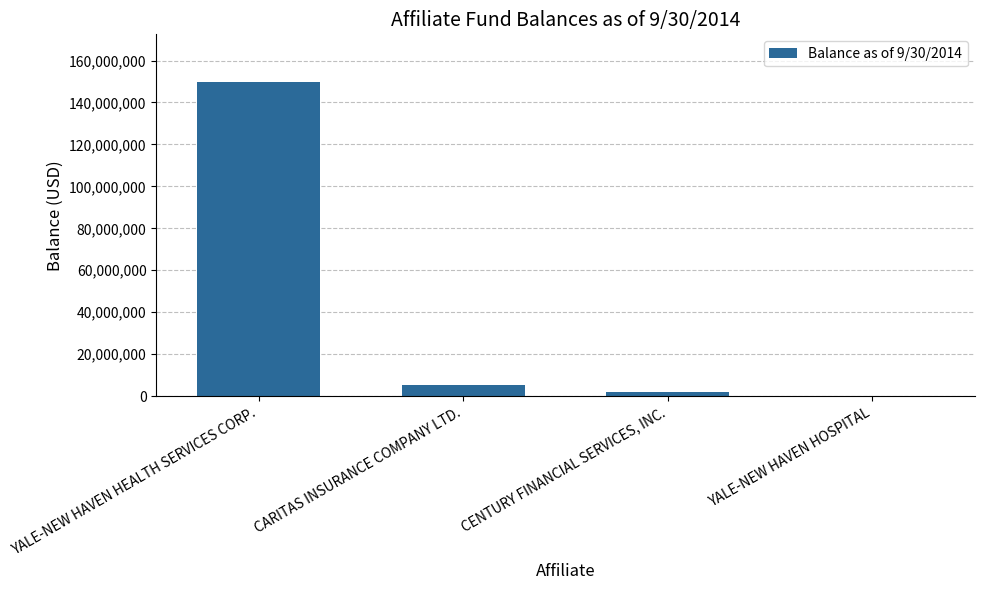

Which category has the highest value across all series?

YALE-NEW HAVEN HEALTH SERVICES CORP.